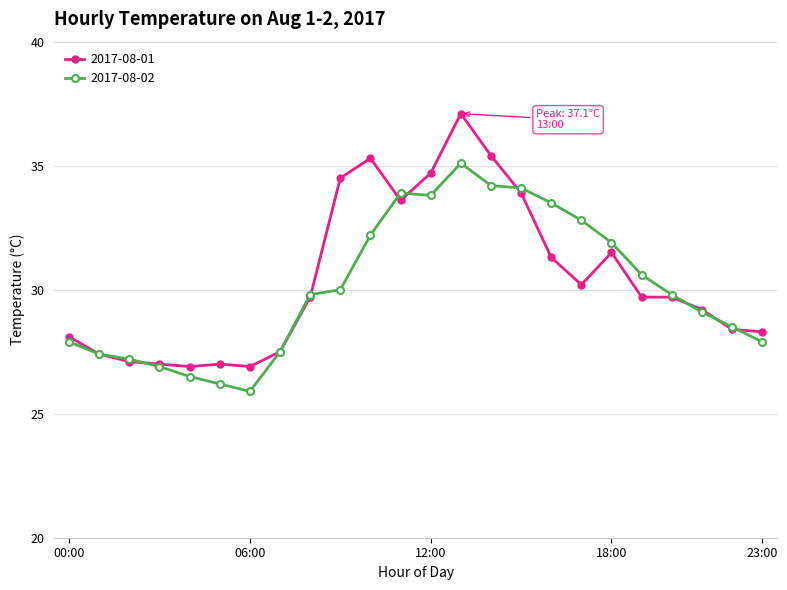

What is the value of the 2017-08-02 point at the 12th from the left?

33.9